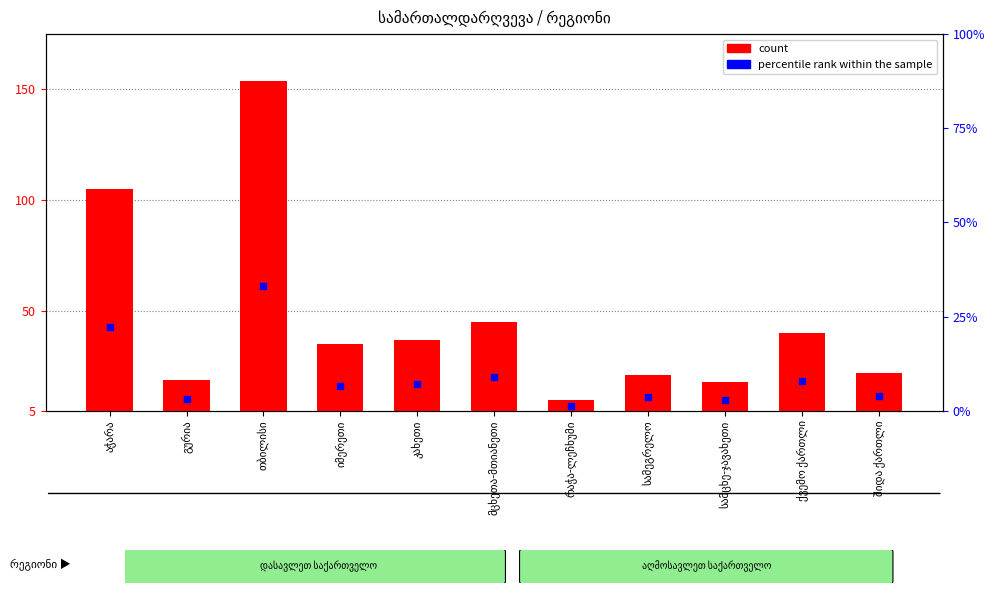

Which series reaches the maximum Y coordinate?

count